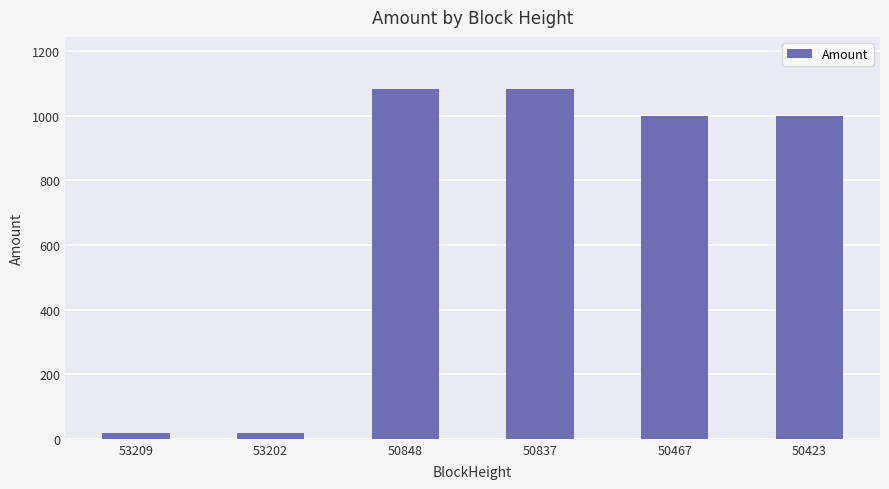

What is the value of the 5th bar from the left?

998.9